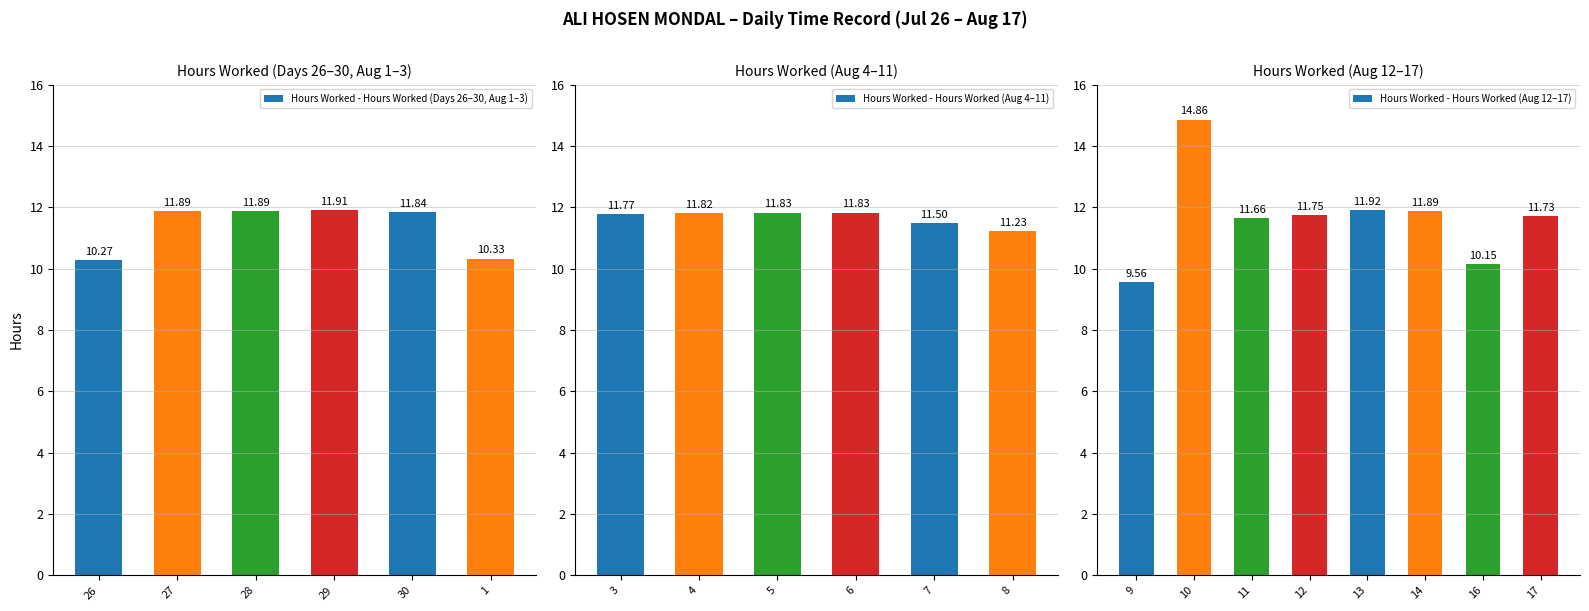

Approximately how many times larger is the value at 28 compared to 17?

1.0